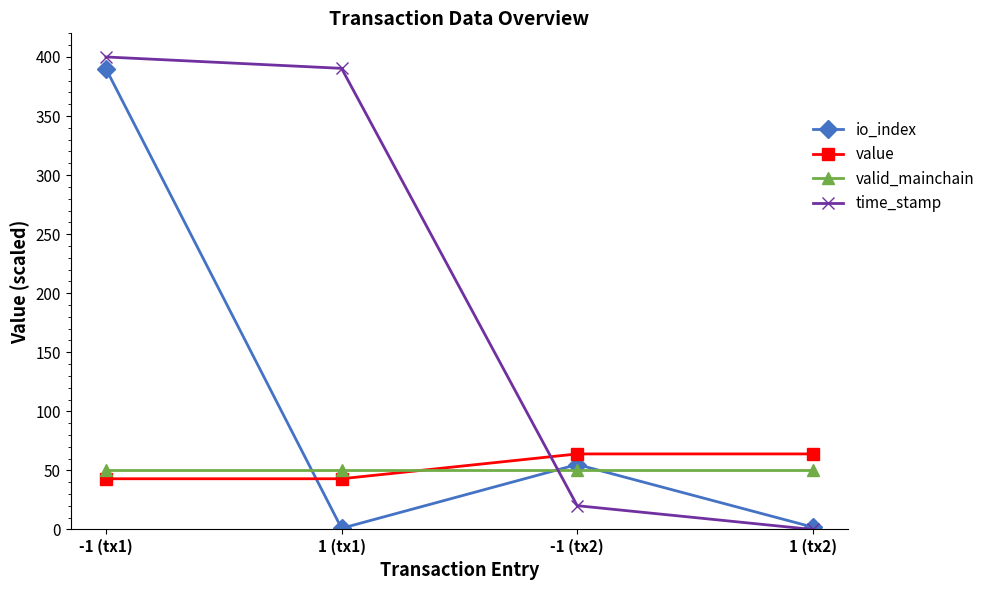

True or false: io_index and valid_mainchain cross at least once.

True